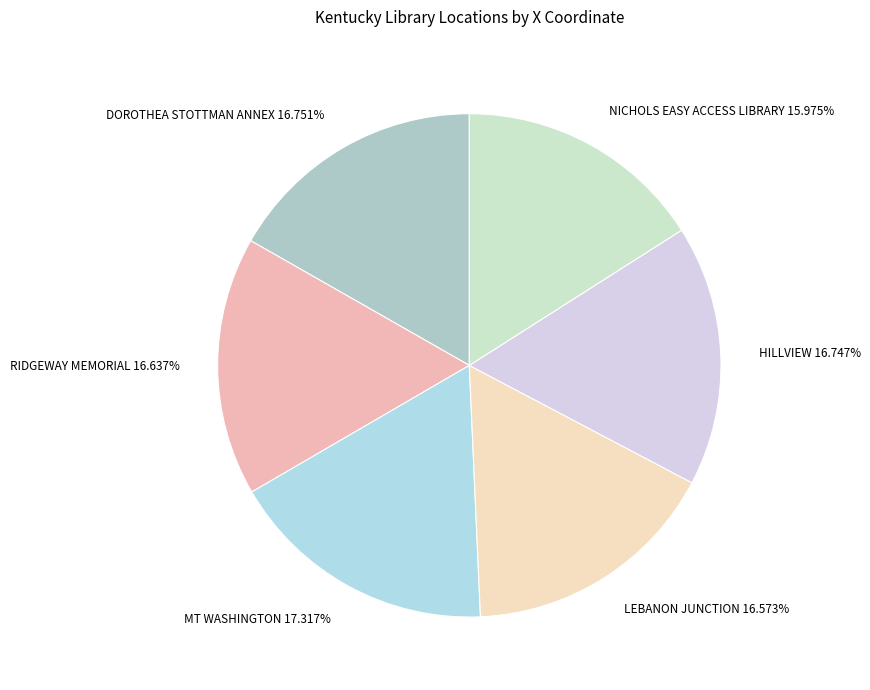

Combined, what portion of the pie is DOROTHEA STOTTMAN ANNEX and RIDGEWAY MEMORIAL?

33.4%